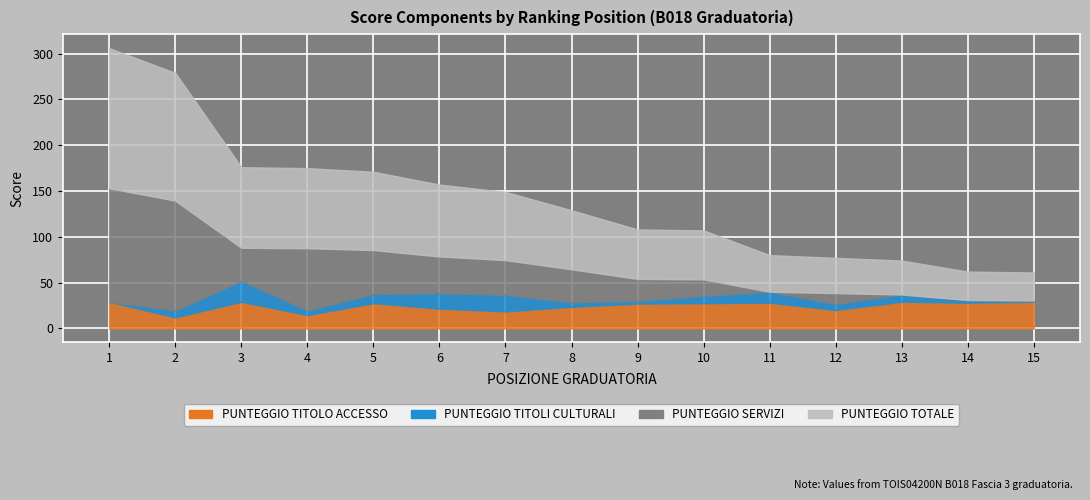

Which series has the largest total across all categories?

PUNTEGGIO TOTALE